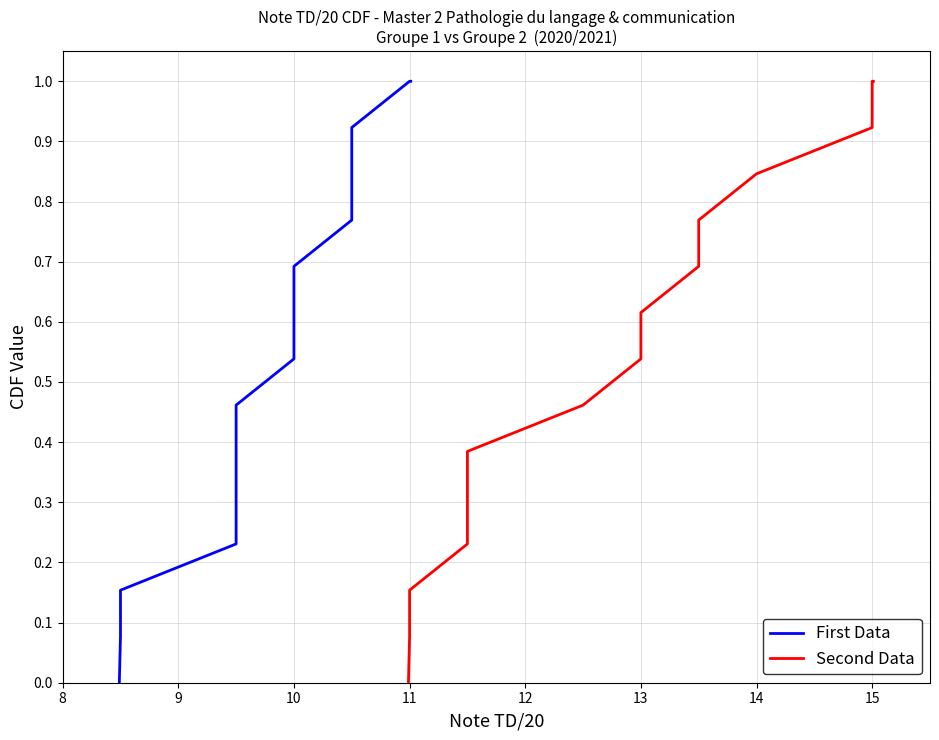

How many positive values does the Second Data series have?

14